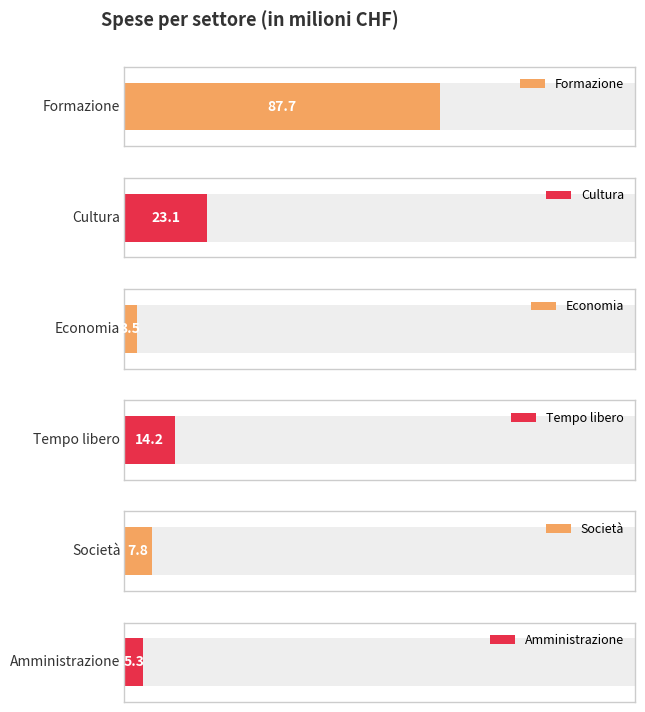

Rank the categories by value from highest to lowest.

Formazione, Cultura, Tempo libero, Società, Amministrazione, Economia